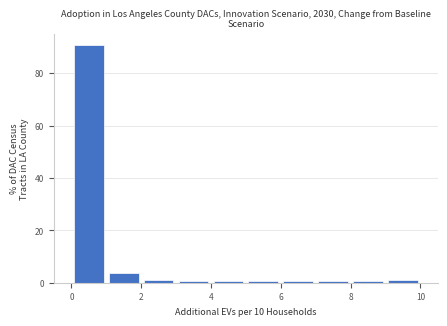

Reading left to right, transcribe this chart: for each bar, give the range it covers on the x-axis and its height. The values are not printed on the chart, so give them approximately, as read against the axis.

0 to 1: 90
1 to 2: 4
2 to 3: under 2
3 to 4: under 2
4 to 5: under 2
5 to 6: under 2
6 to 7: under 2
7 to 8: under 2
8 to 9: under 2
9 to 10: under 2